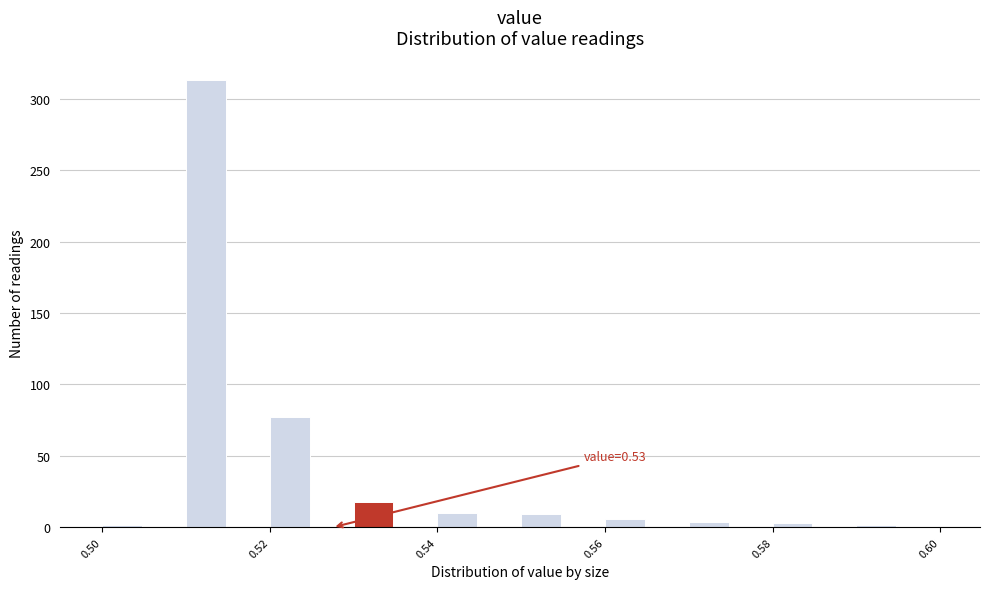

Read against the x-axis, roughly where is the centre of the tallest bar?

0.512